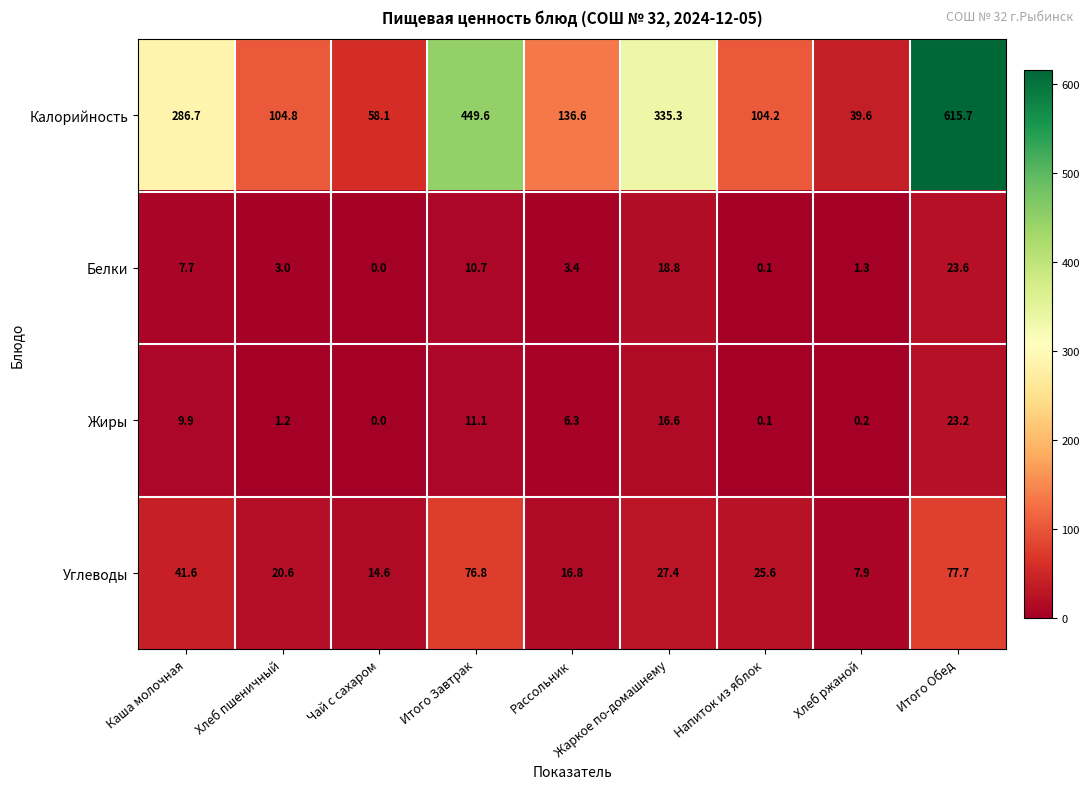

True or false: Углеводы has a value of 25.6 at Напиток из яблок.

True